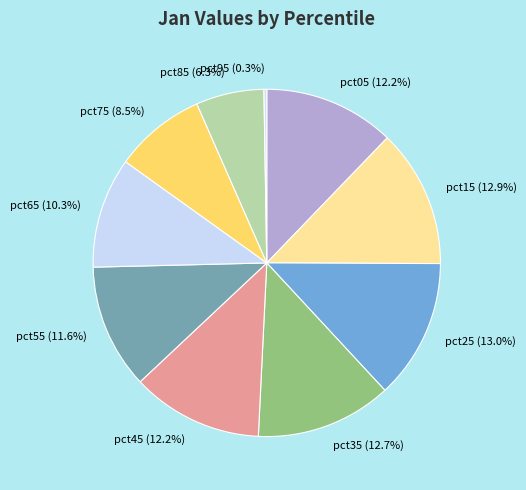

Which has a higher value, pct65 or pct35?

pct35